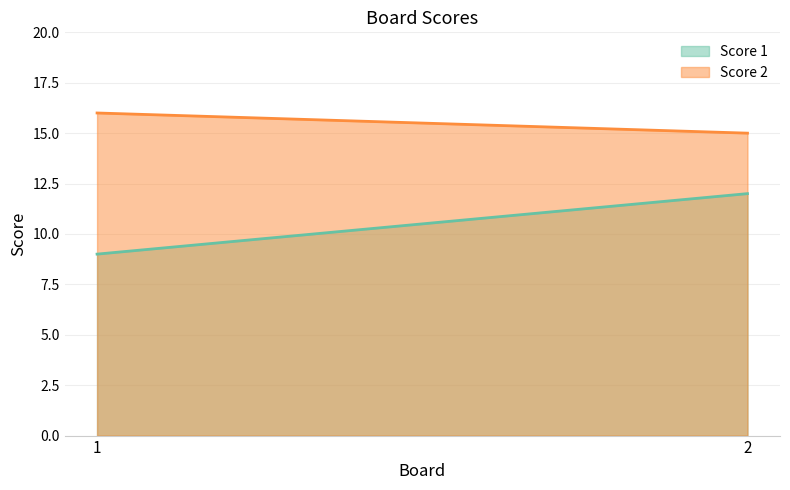

What is the spread (max minus min) of values at 2?

3